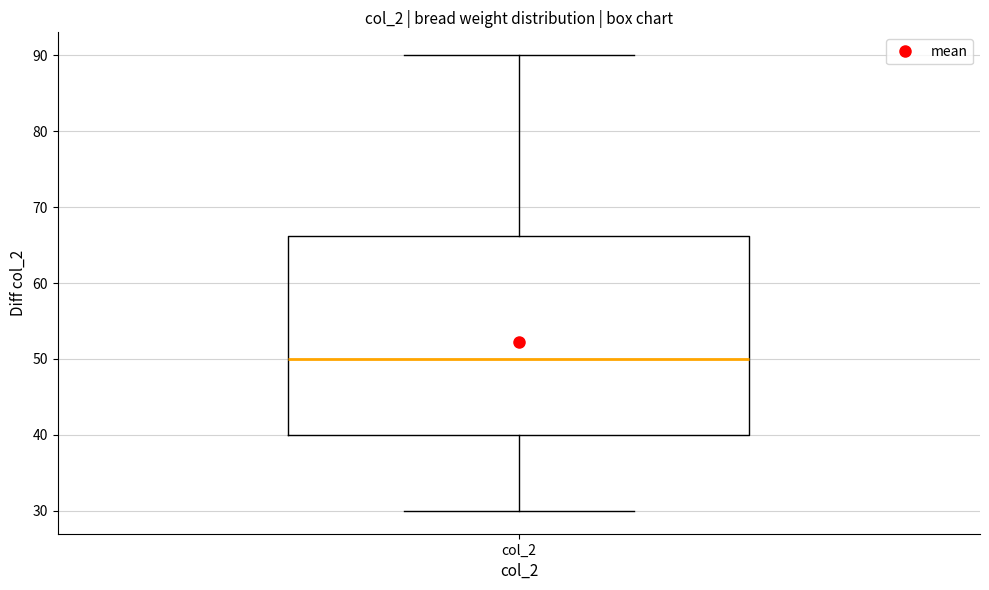

Where does the lower whisker of the box for col_2 end on the y-axis? The values are not printed on the chart, so give them approximately, as read against the axis.

30